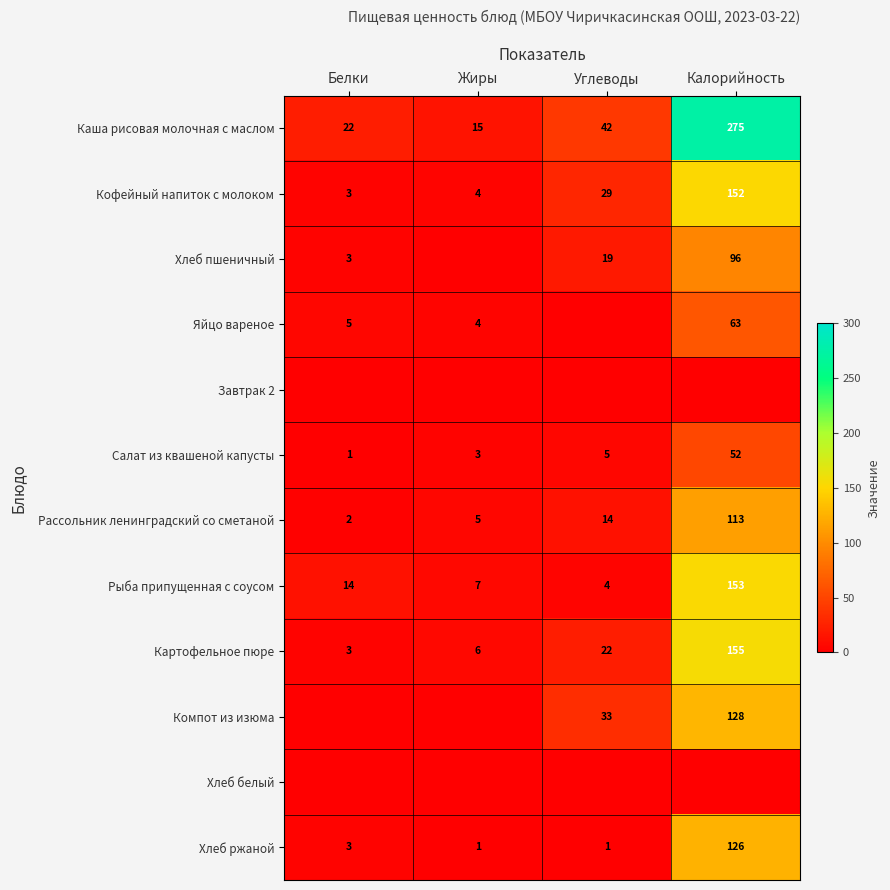

What is the total value across all series at Углеводы?

169